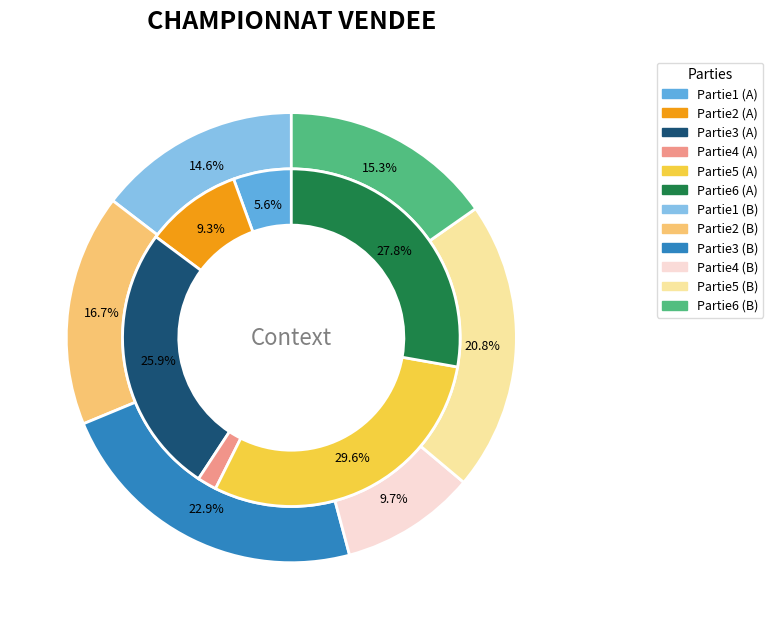

At Partie1, list the series in order from smallest to largest.

Partie4, Partie1, Partie2, Partie3, Partie6, Partie5